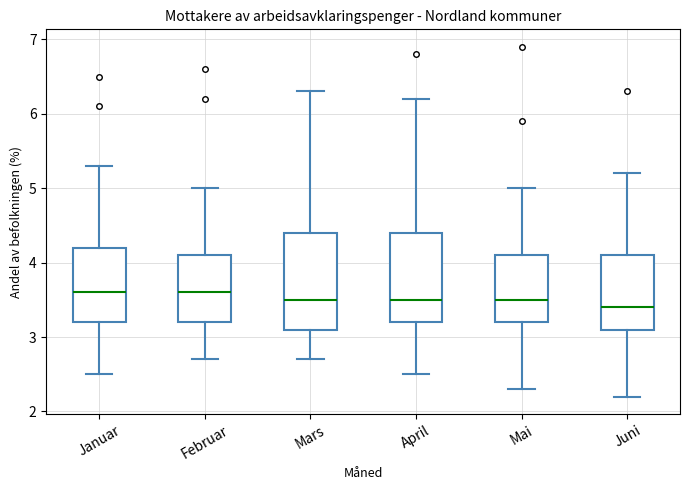

Comparing the boxes themselves (not the whiskers), which one is the tallest?

Mars